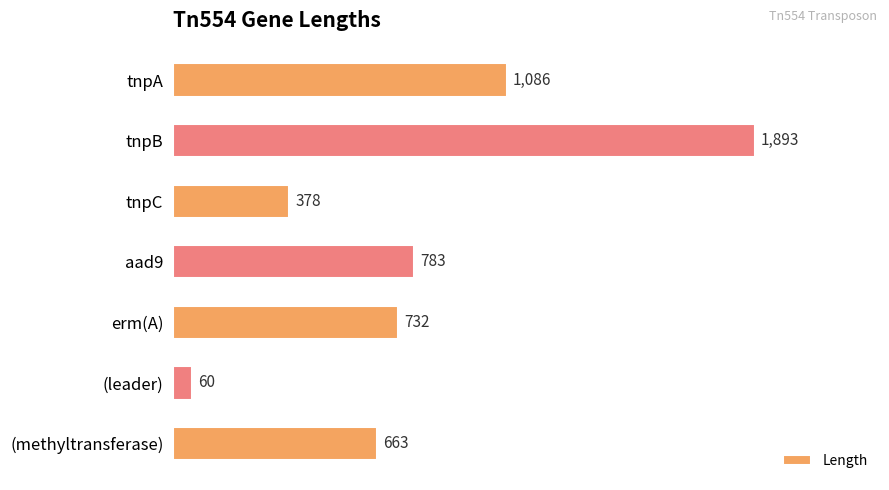

What is the value of the 2nd bar from the top?

1893